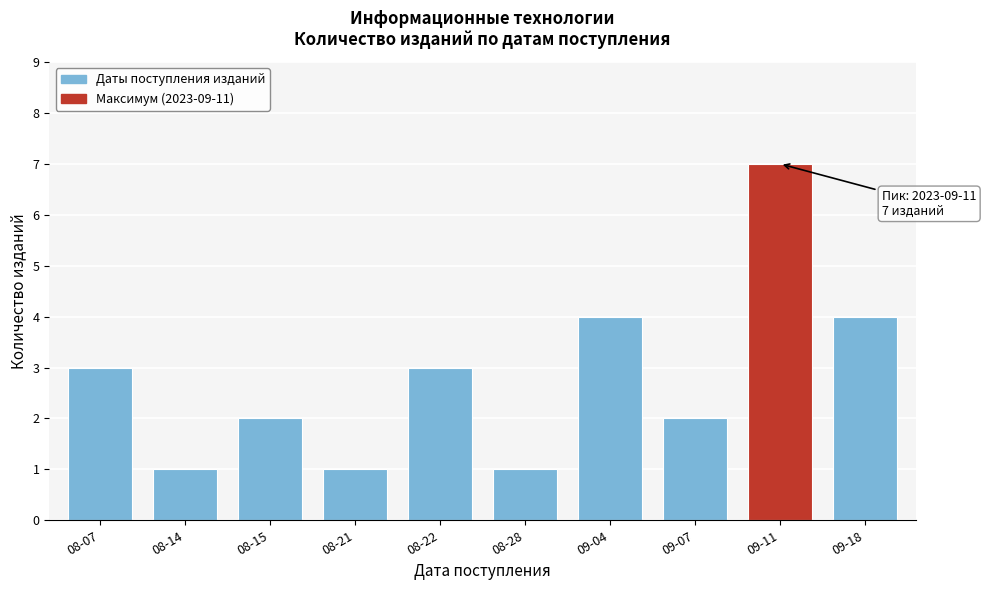

Reading left to right, list all the values displayed in this chart.

08-07=3	08-14=1	08-15=2	08-21=1	08-22=3	08-28=1	09-04=4	09-07=2	09-11=7	09-18=4